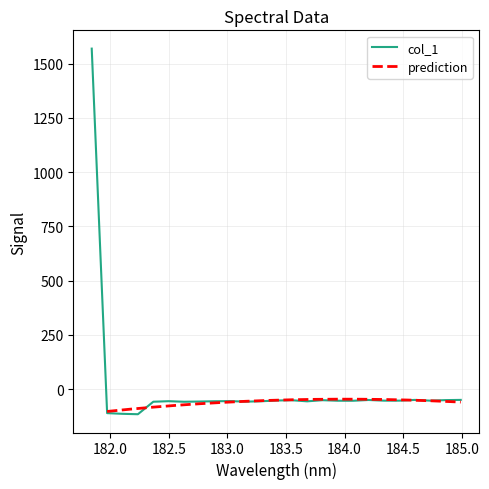

What is the sum of all values?

110.9